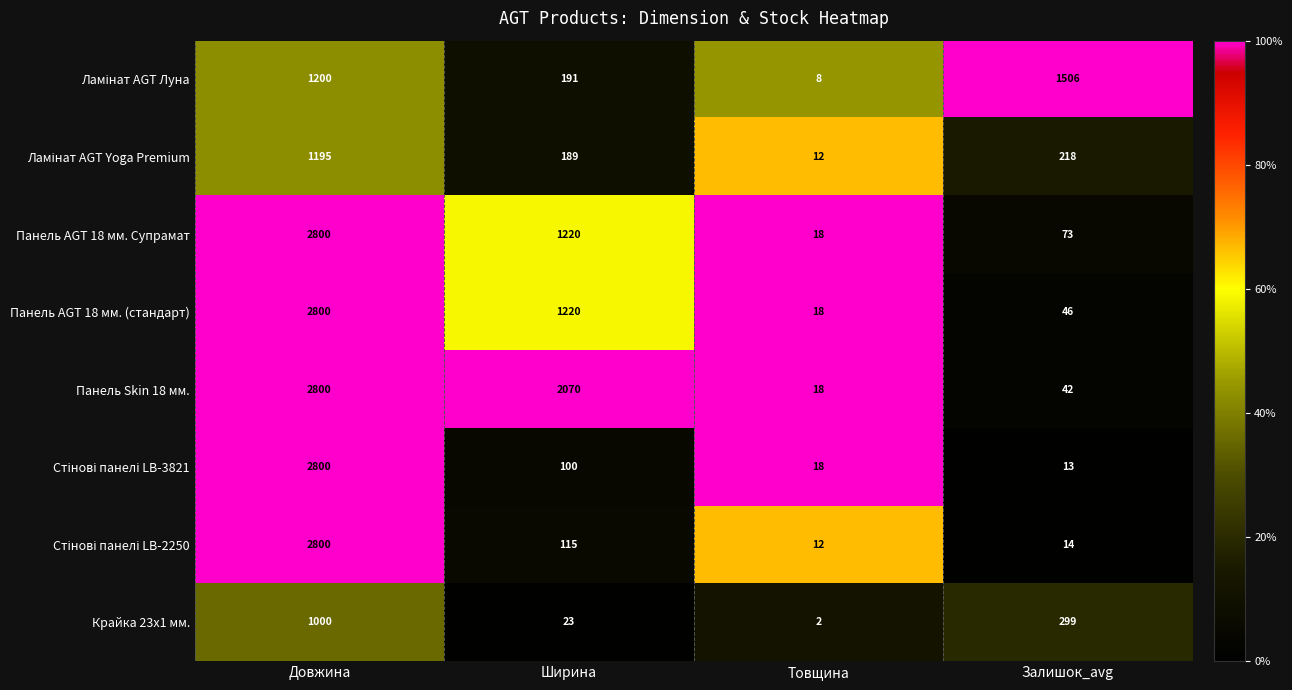

What is the total value across all series at Залишок_avg?

2211